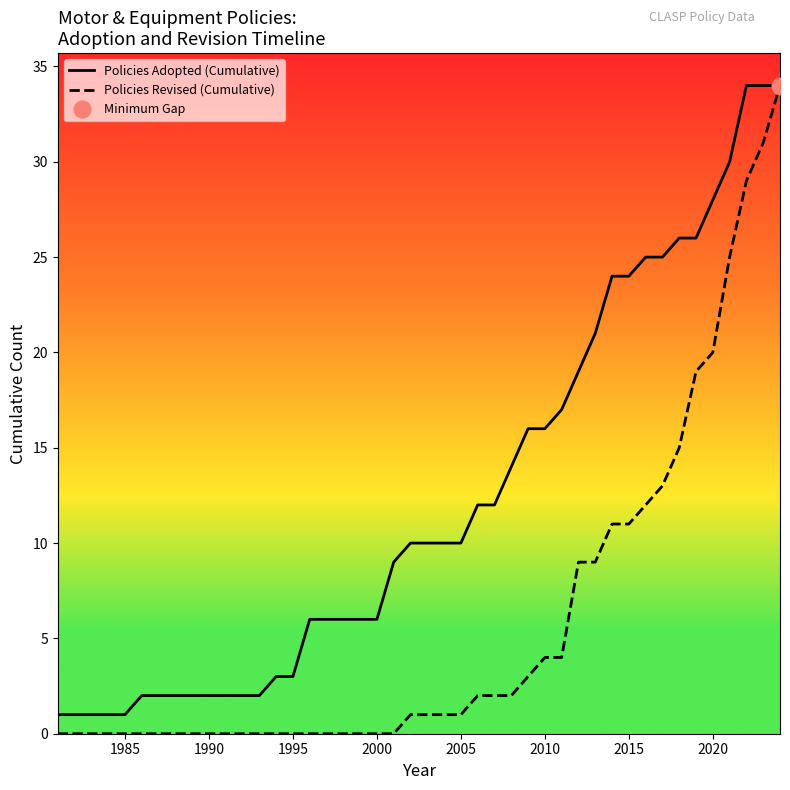

Between 2011 and 20, which series saw the biggest shift?

Policies Adopted